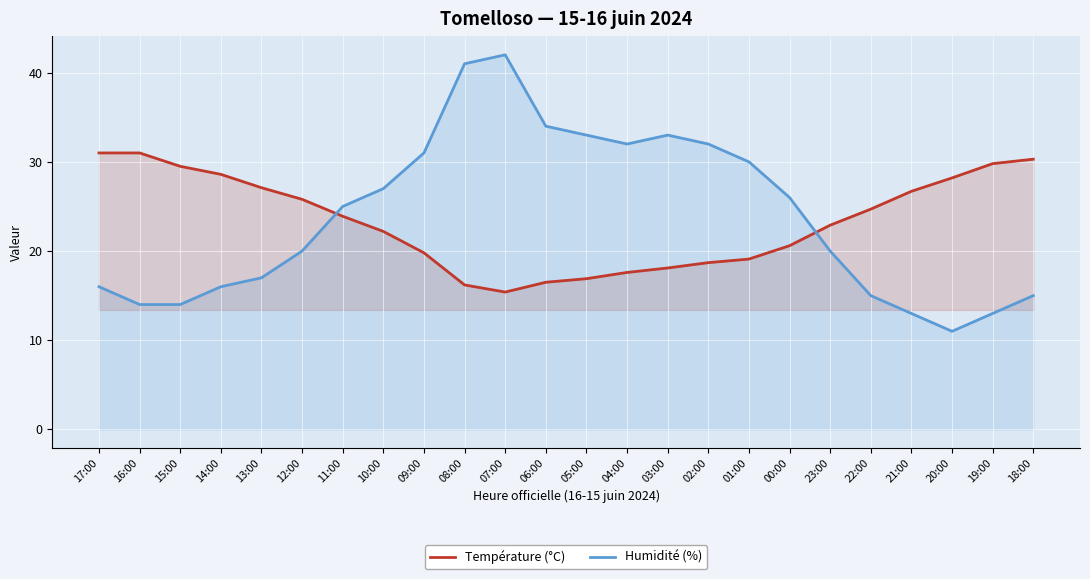

How many values in the Humidité (%) series are below 25?

12